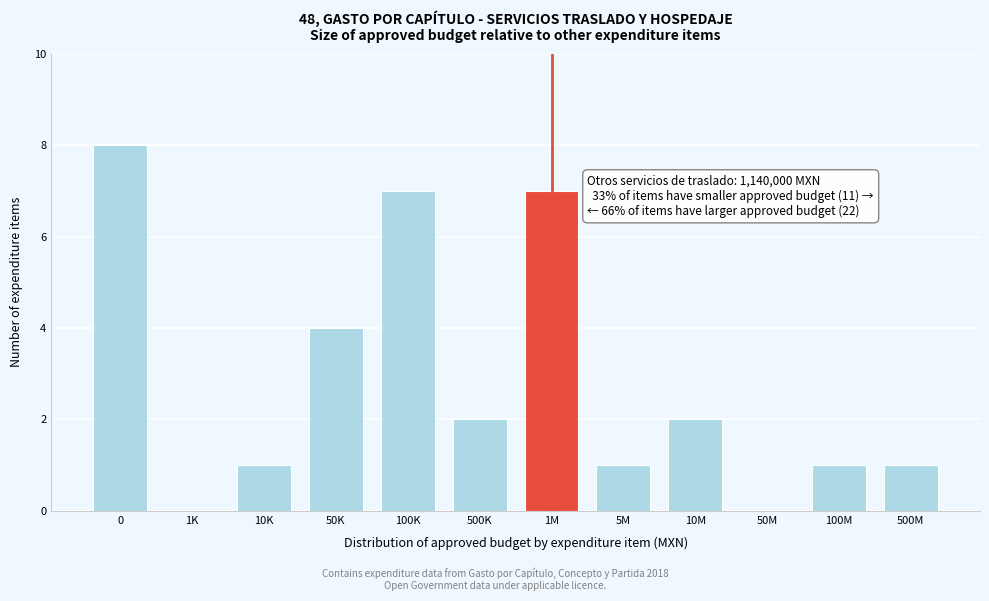

Reading left to right, list all the values displayed in this chart.

0=8	1K=0	10K=1	50K=4	100K=7	500K=2	1M=7	5M=1	10M=2	50M=0	100M=1	500M=1